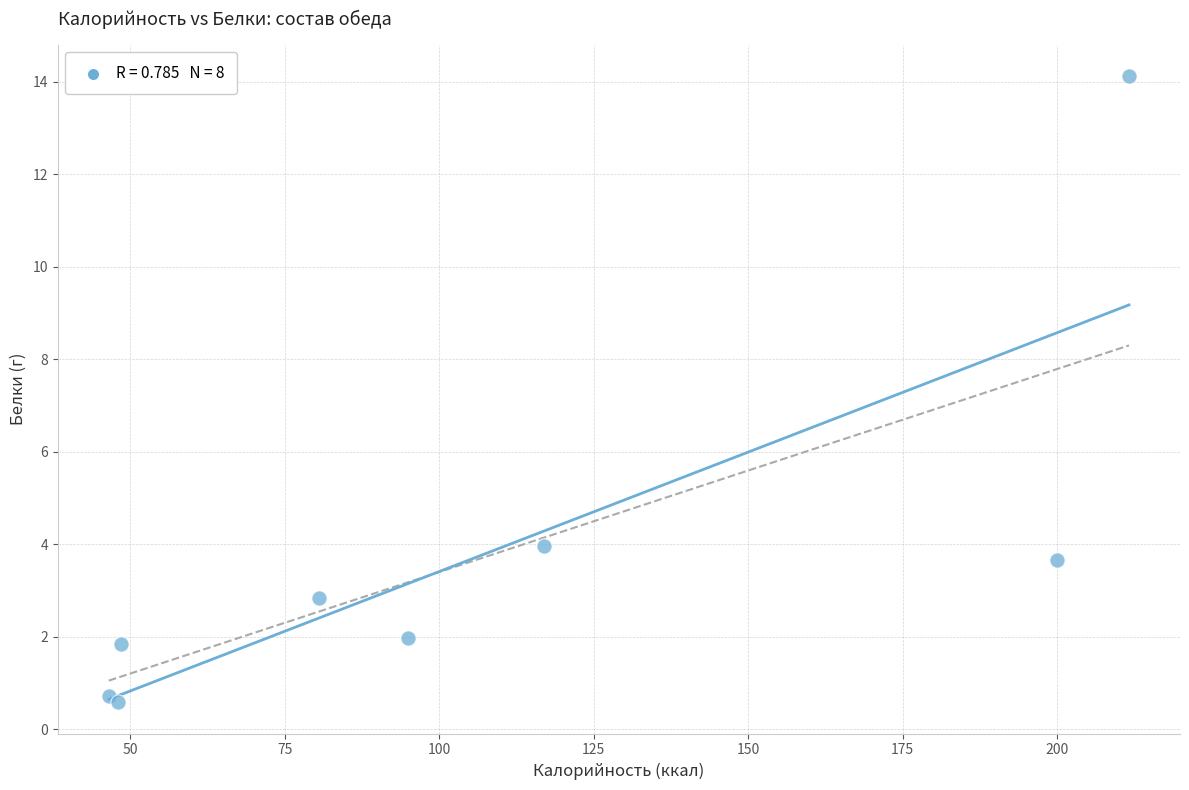

What Y value in the scatter plot is closest to 7?

4.0